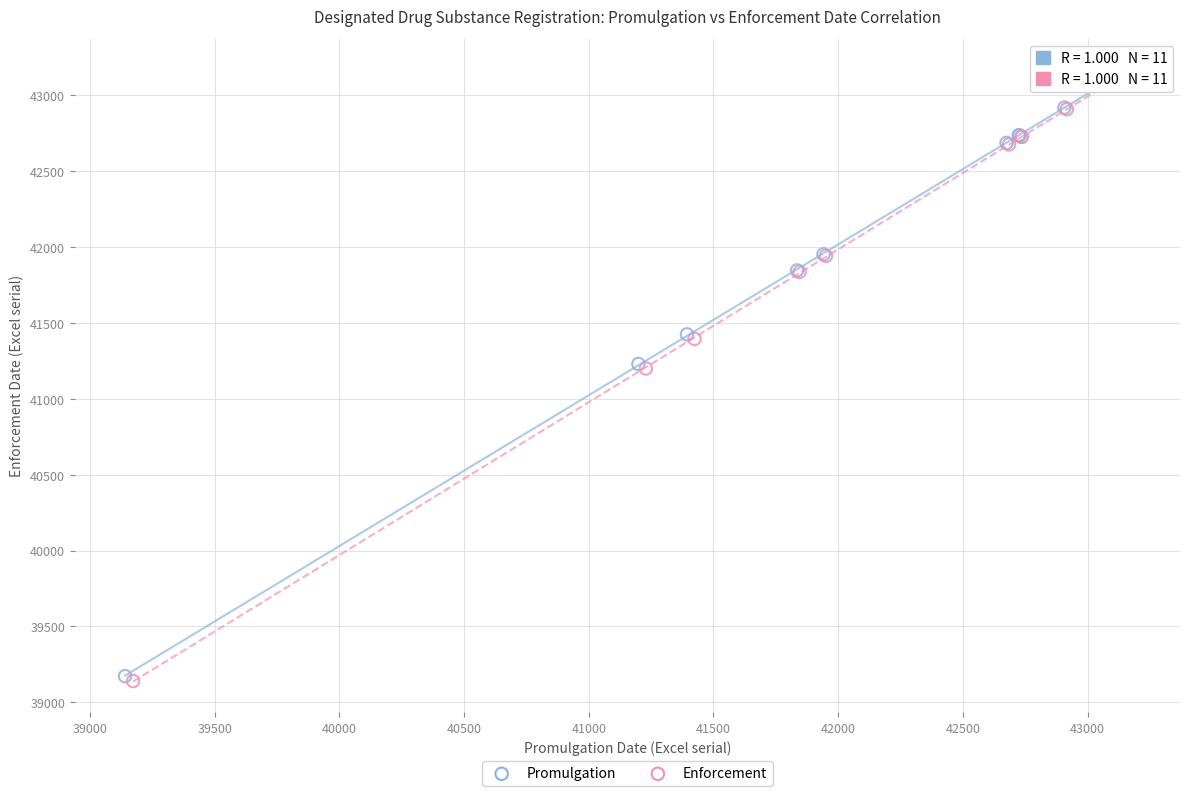

Which series has the largest Y range (max minus min)?

Enforcement